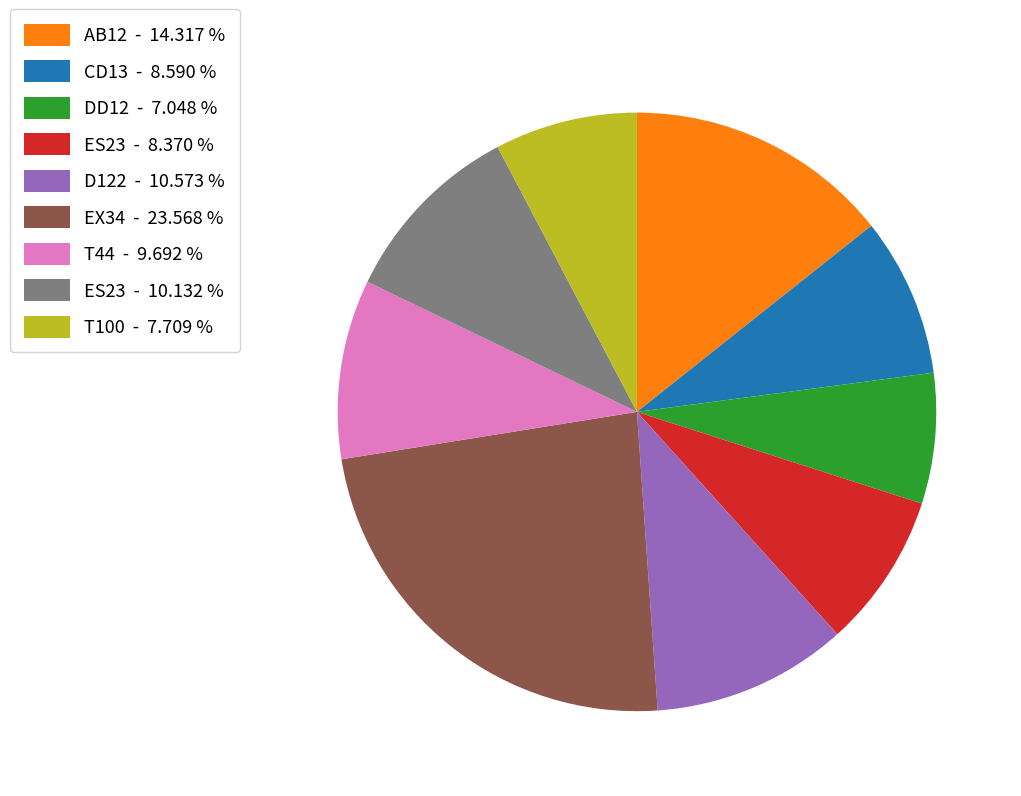

Does any single category account for the majority?

No